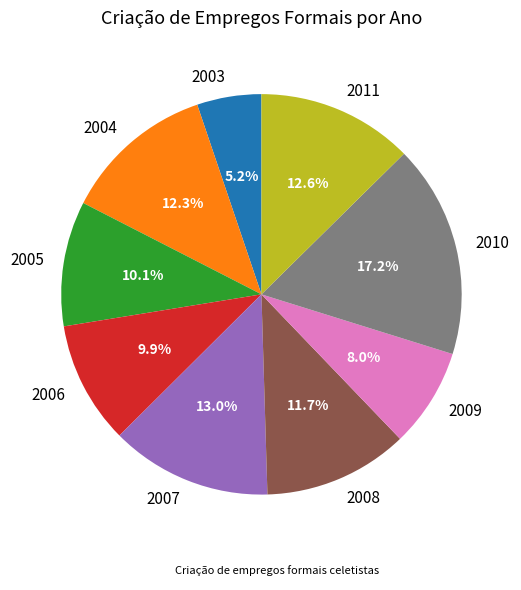

What portion of the pie excludes 2007?

87.0%